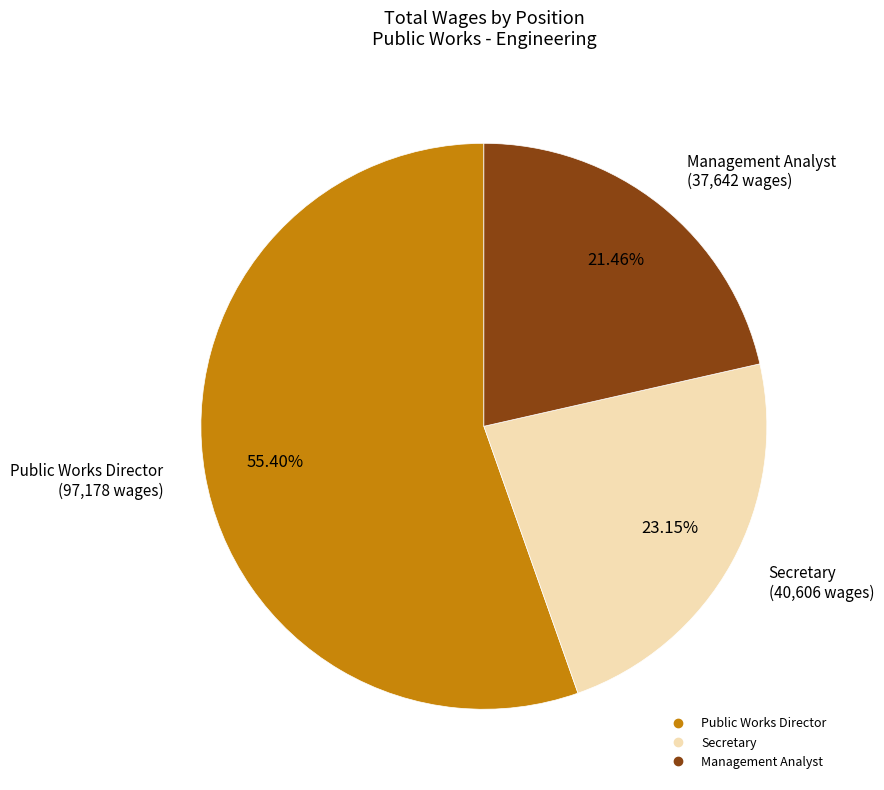

How many segments does this pie chart have?

3